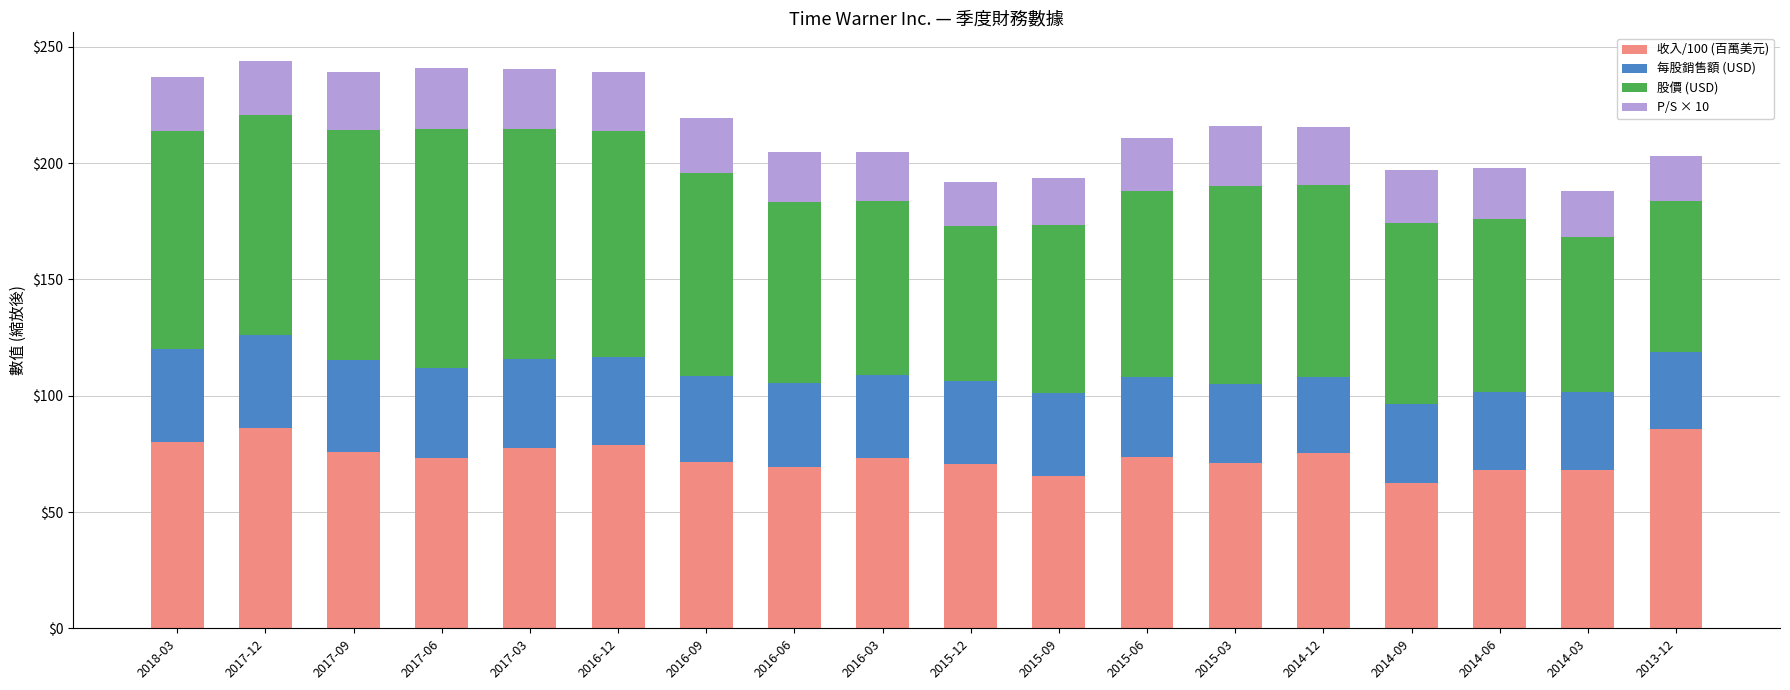

What is the maximum value for 收入/100 (百萬美元)?

86.1